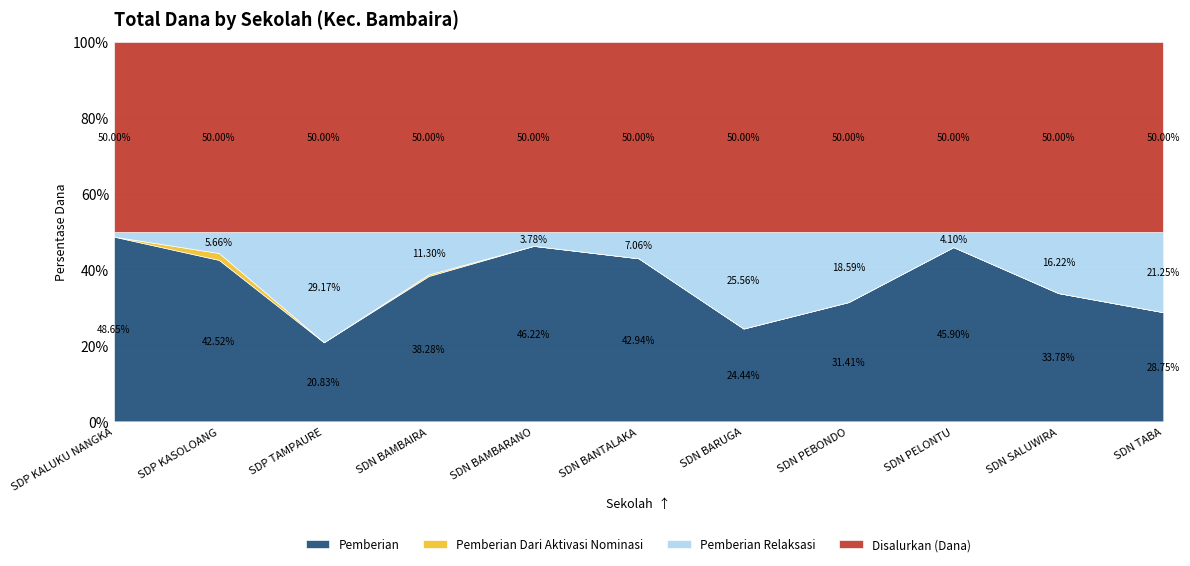

What is the label of the 6th point from the left?

SDN BANTALAKA